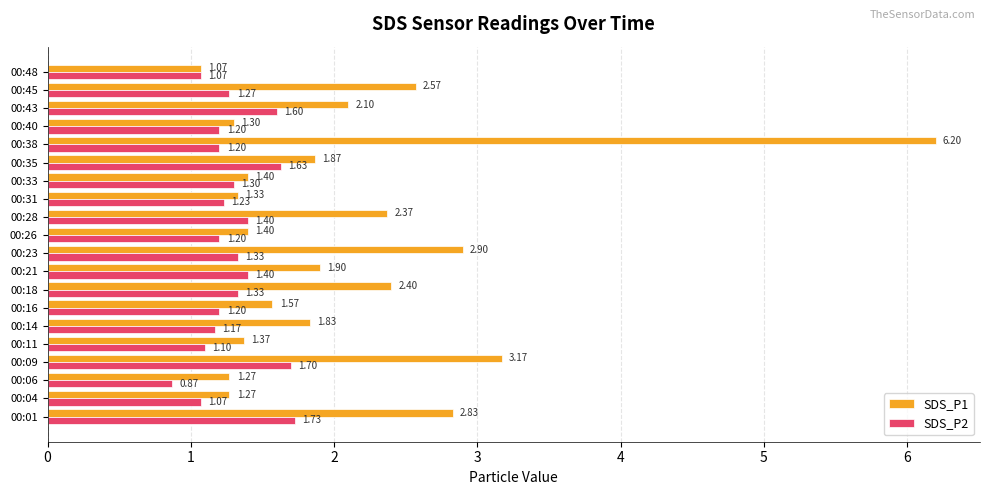

At which category does the chart reach its minimum across all series?

00:06